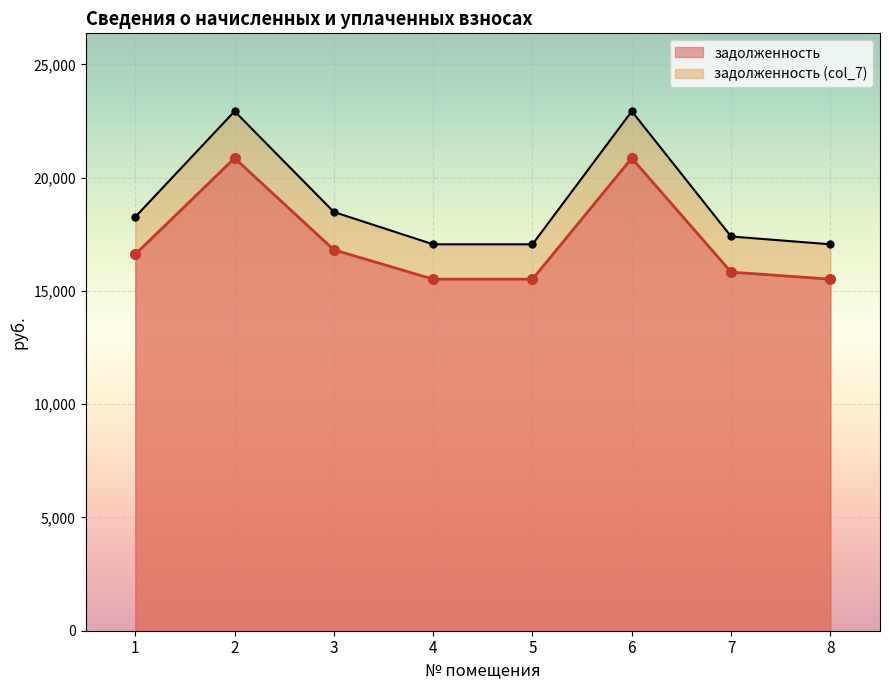

True or false: задолженность has more than 2 interior local peaks.

False